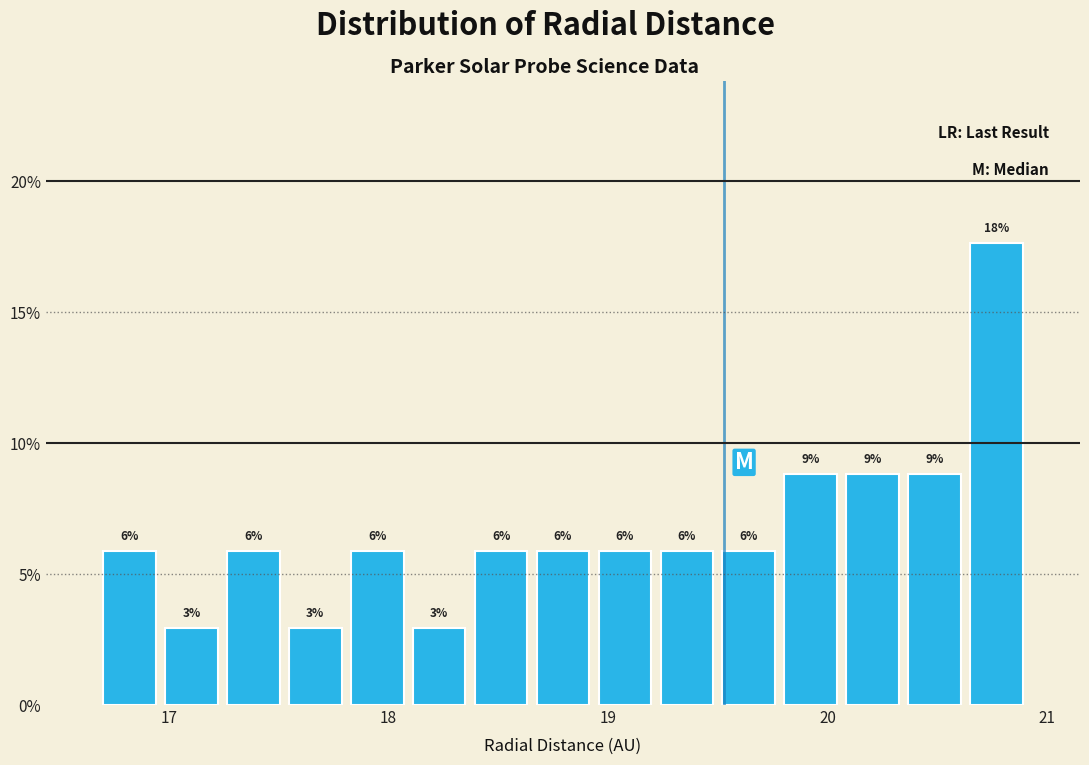

Read against the x-axis, roughly where is the centre of the tallest bar?

20.8